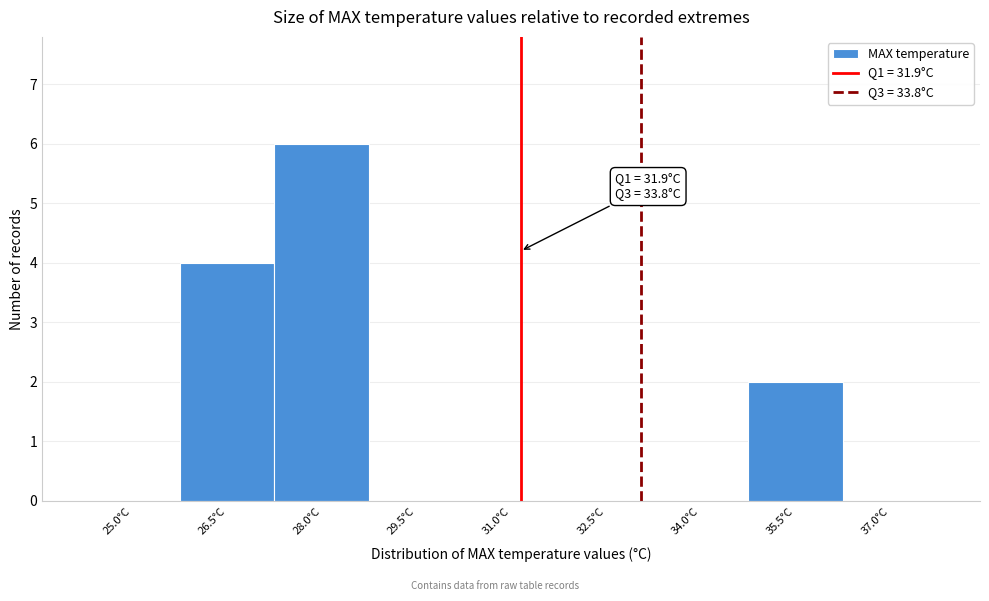

What is the sum of all values?

12